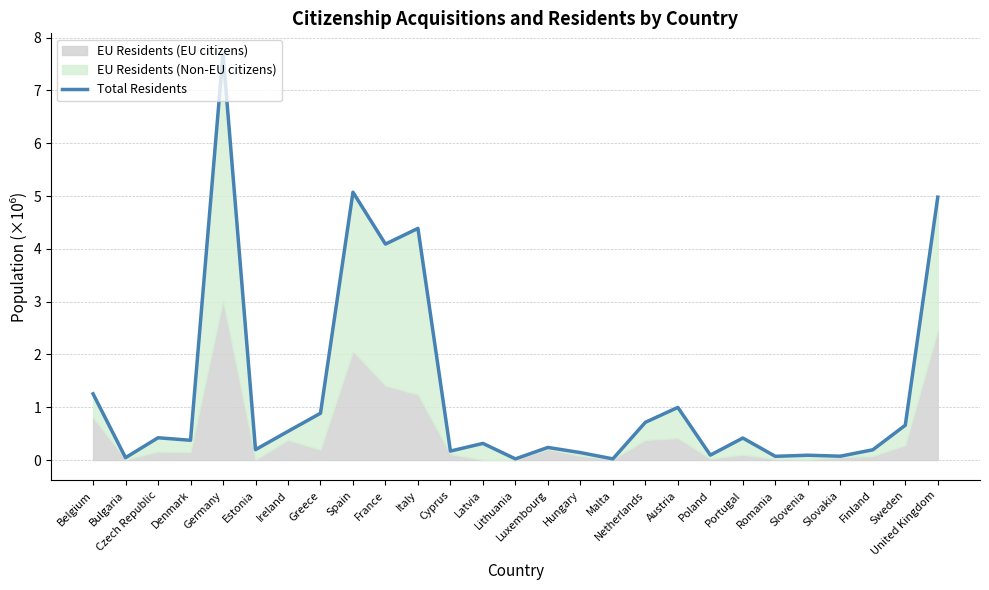

What is the label of the 22nd point from the right?

Estonia